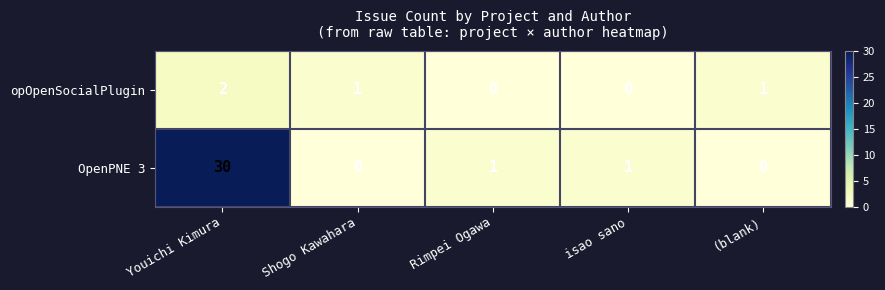

Rank the series by their maximum value, from lowest to highest.

opOpenSocialPlugin, OpenPNE 3